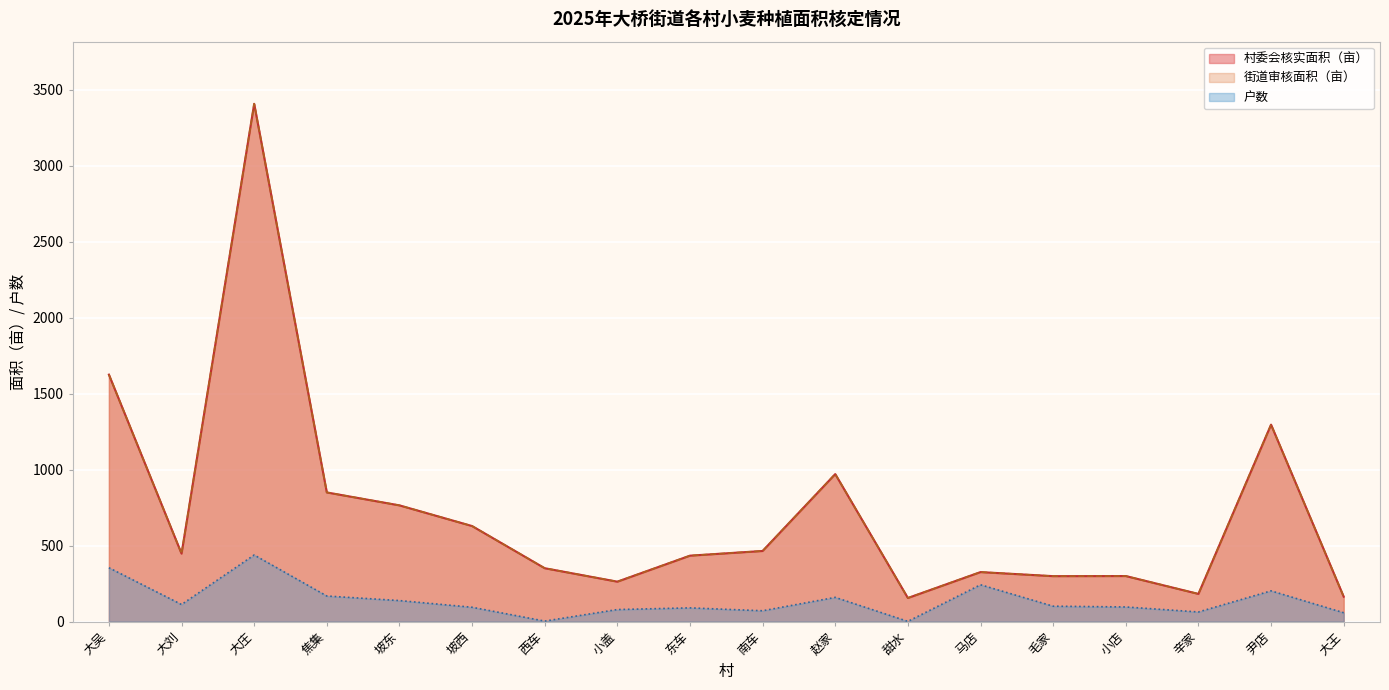

What is the difference between the highest and lowest values at 尹店?

1093.6